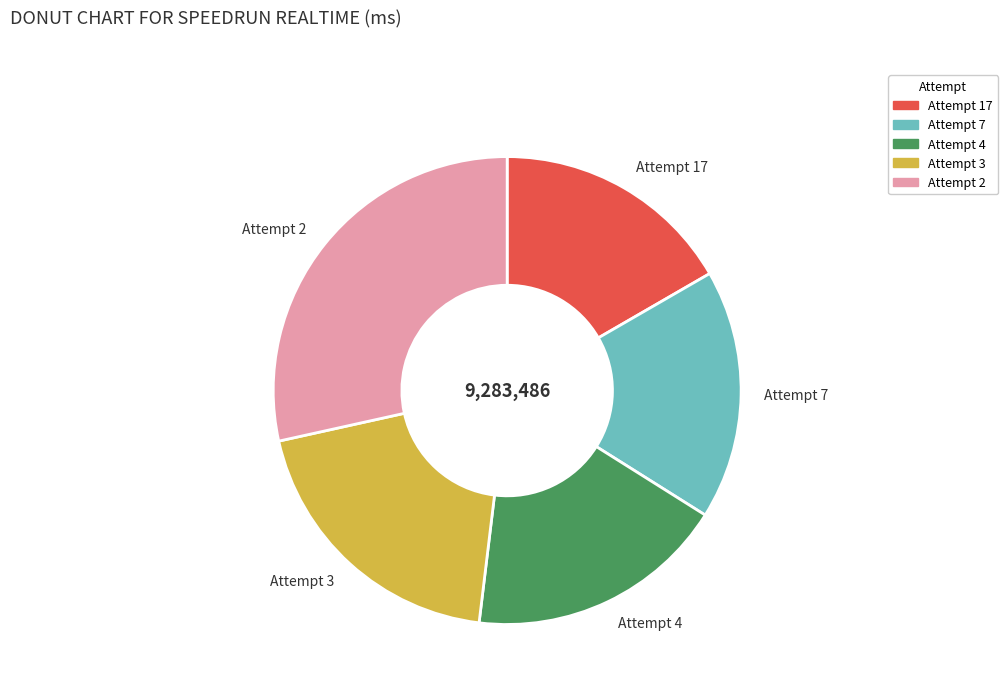

What is the largest slice in the pie chart?

Attempt 2